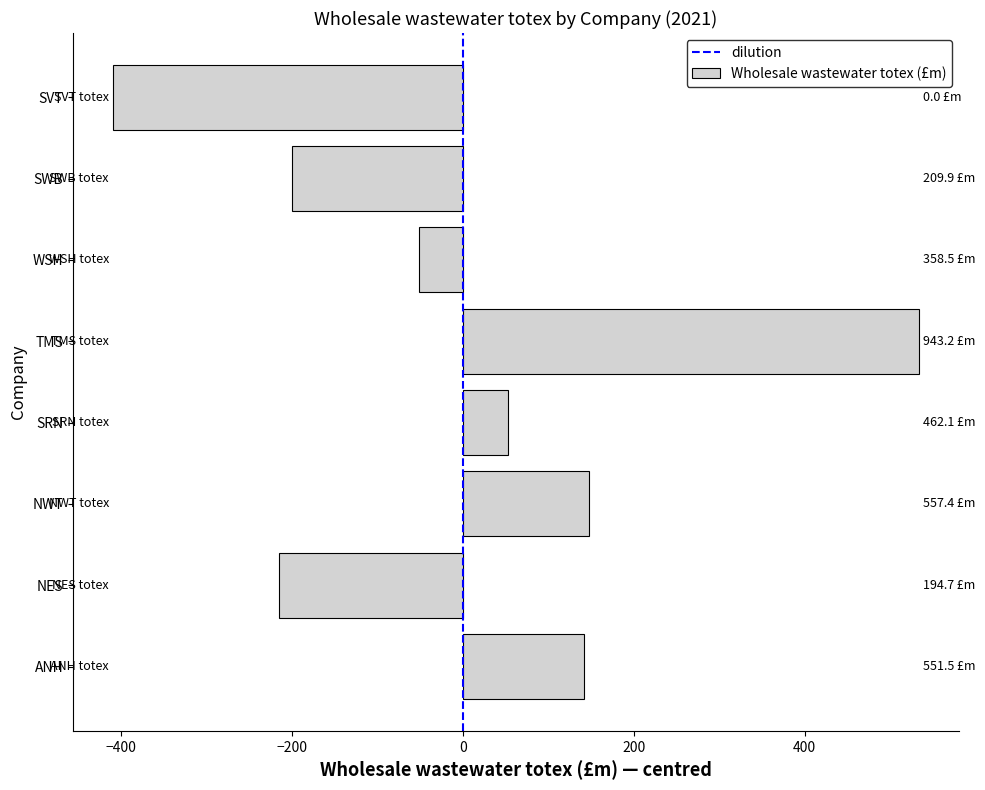

Between ANH and SWB, which is larger?

ANH